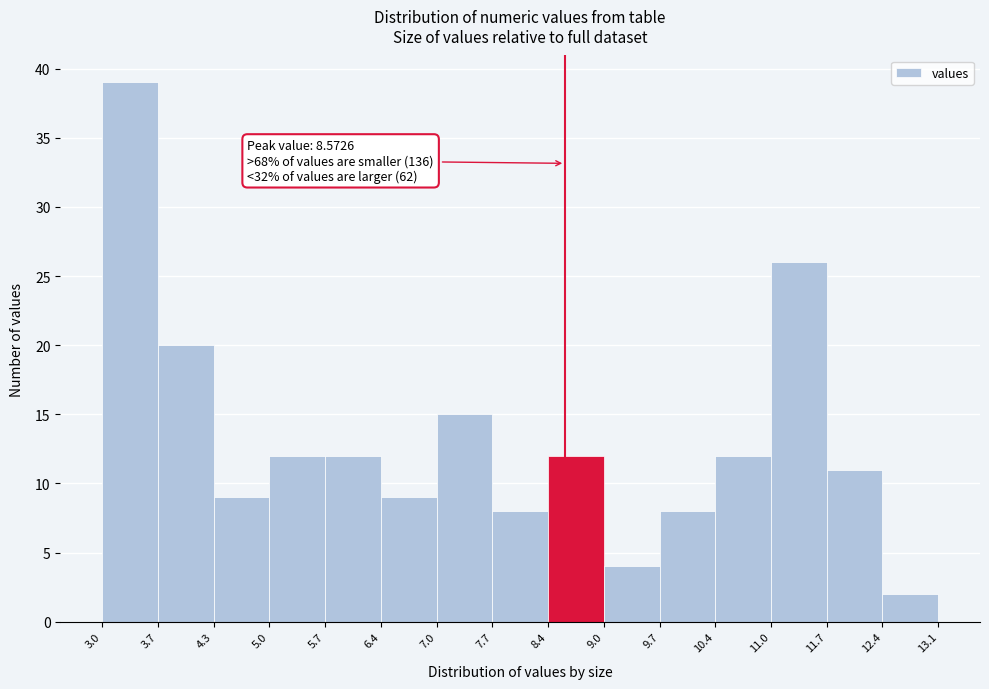

Over which range of the x-axis is the bar tallest?

3.0 to 3.7